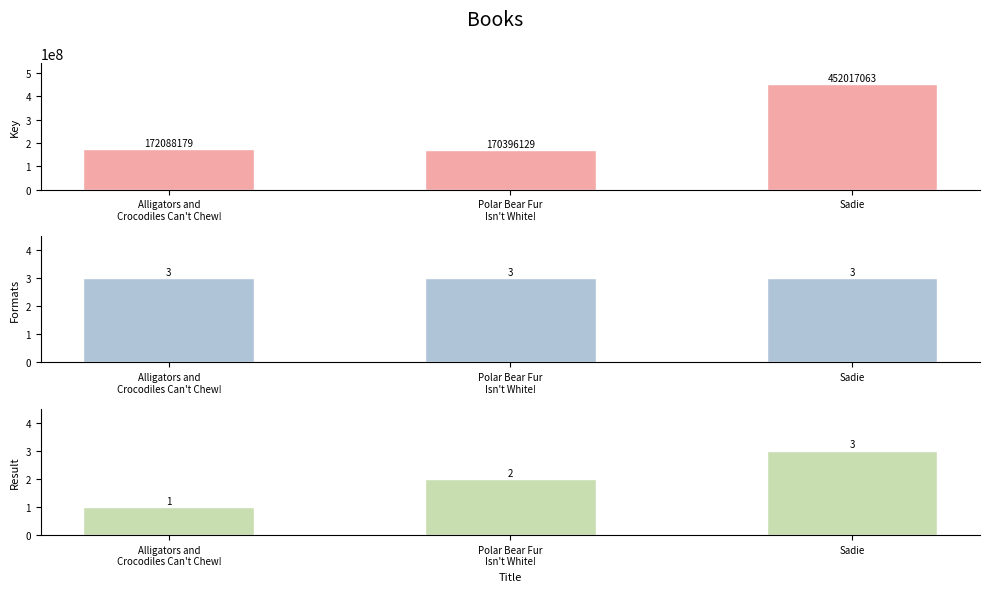

At which label does Formats (Mid) reach its peak?

Alligators and
Crocodiles Can't Chew!